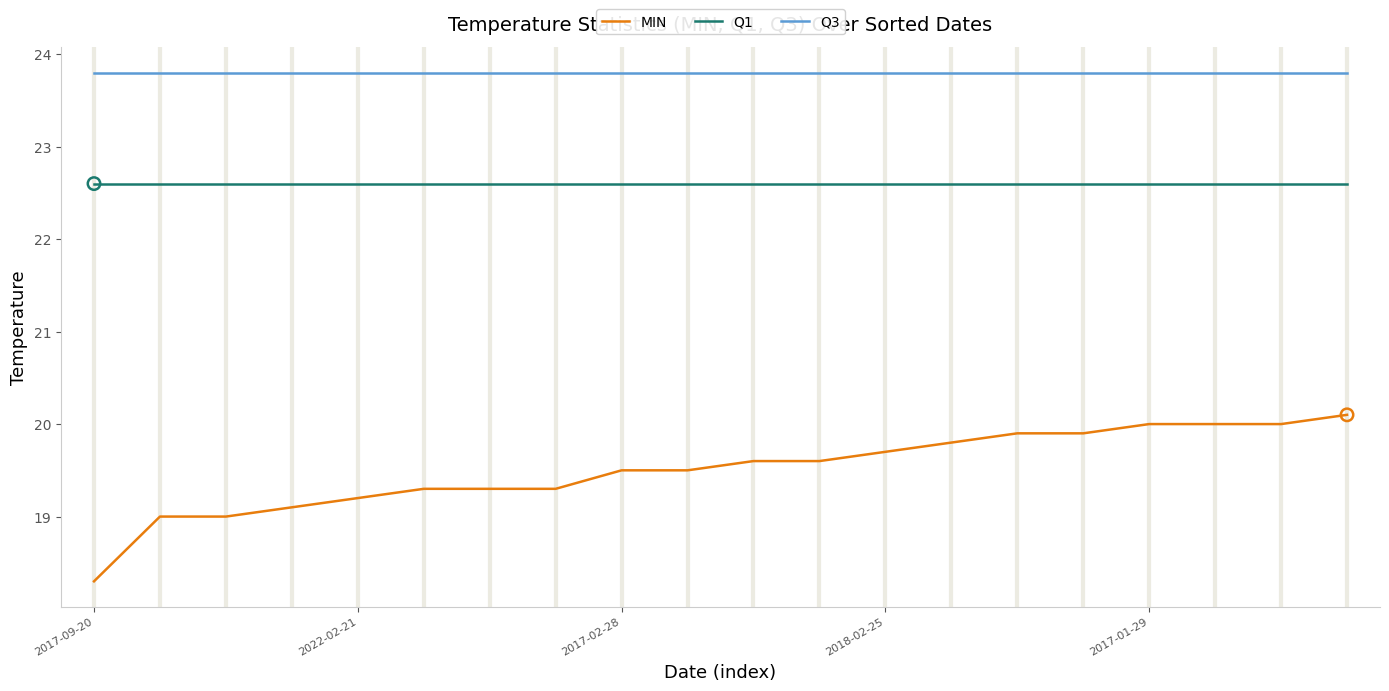

Which series has the largest total across all categories?

Q3